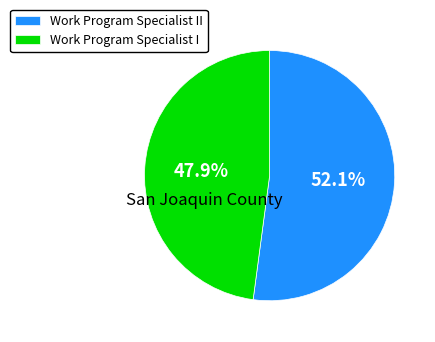

Do Work Program Specialist II and Work Program Specialist I together represent more than half of the pie?

Yes